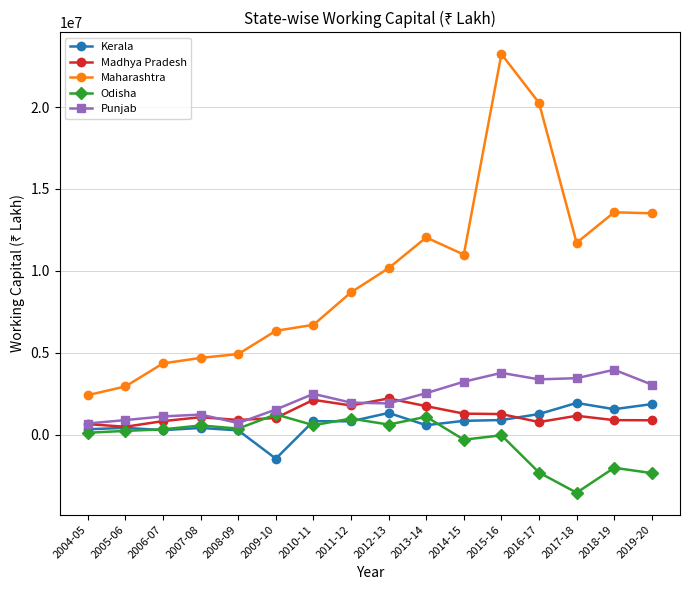

What is the sum of all Kerala values?

12271594